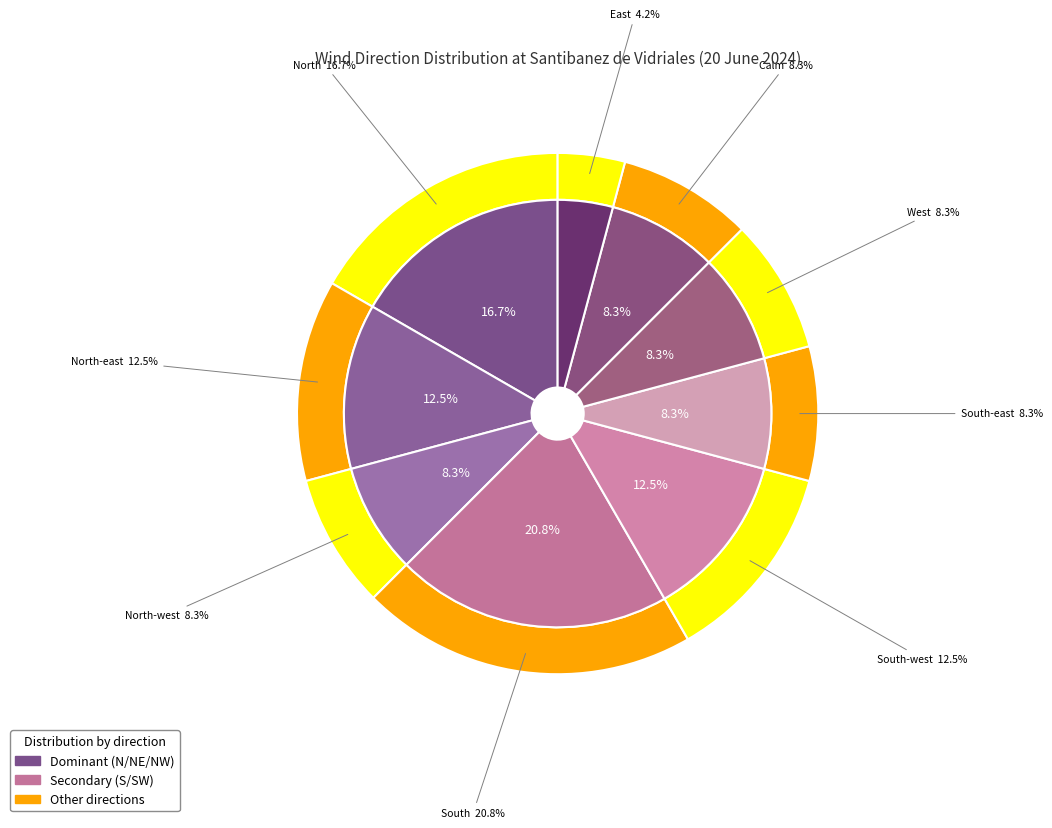

To the nearest percent, what is the difference between the largest and smallest slice percentages?

17%